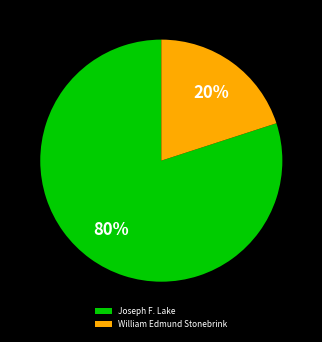

True or false: Joseph F. Lake accounts for 67% of the total.

False